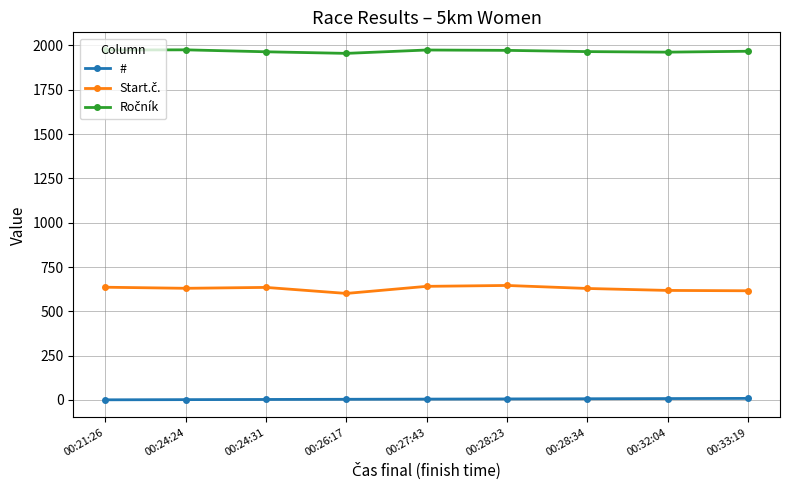

What is the sum of all # values?

45